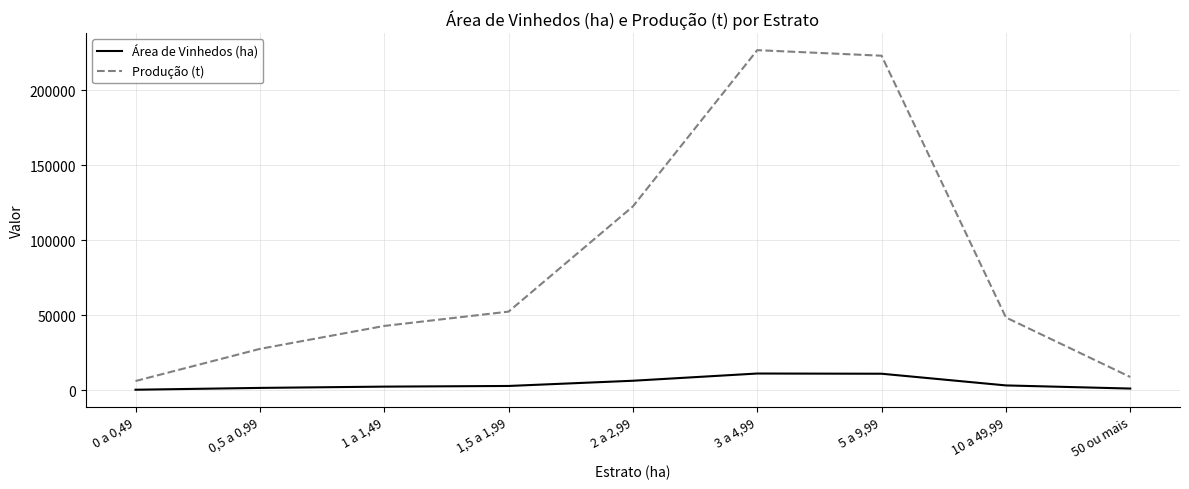

Read the Área de Vinhedos (ha) value at 1 a 1,49.

2454.1